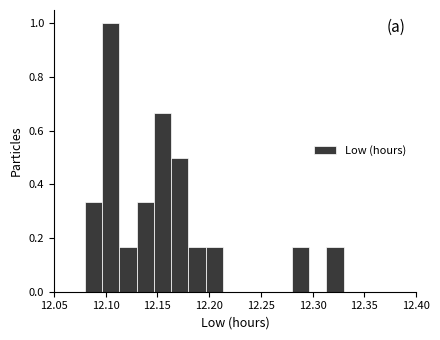

Read against the x-axis, roughly where is the centre of the tallest bar?

12.105